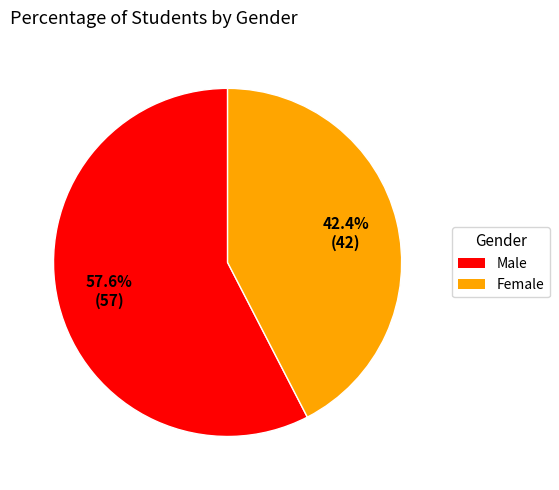

What is the majority slice?

Male